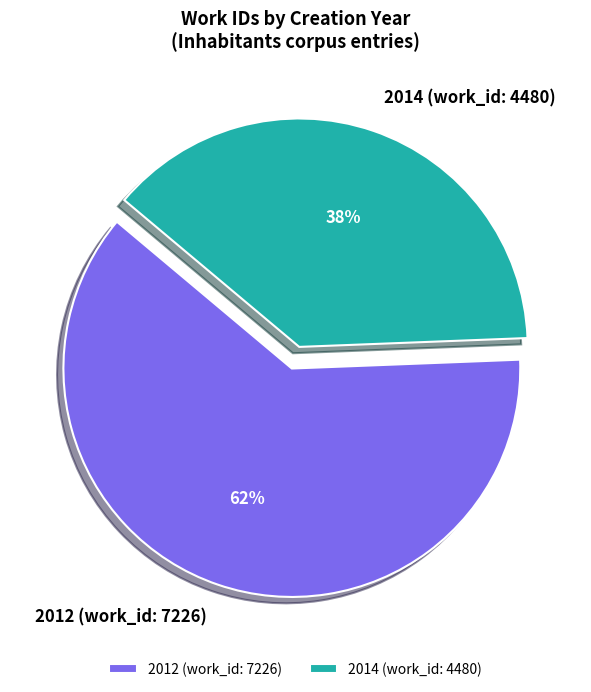

Which category has the smallest portion of the pie?

2014 (work_id: 4480)